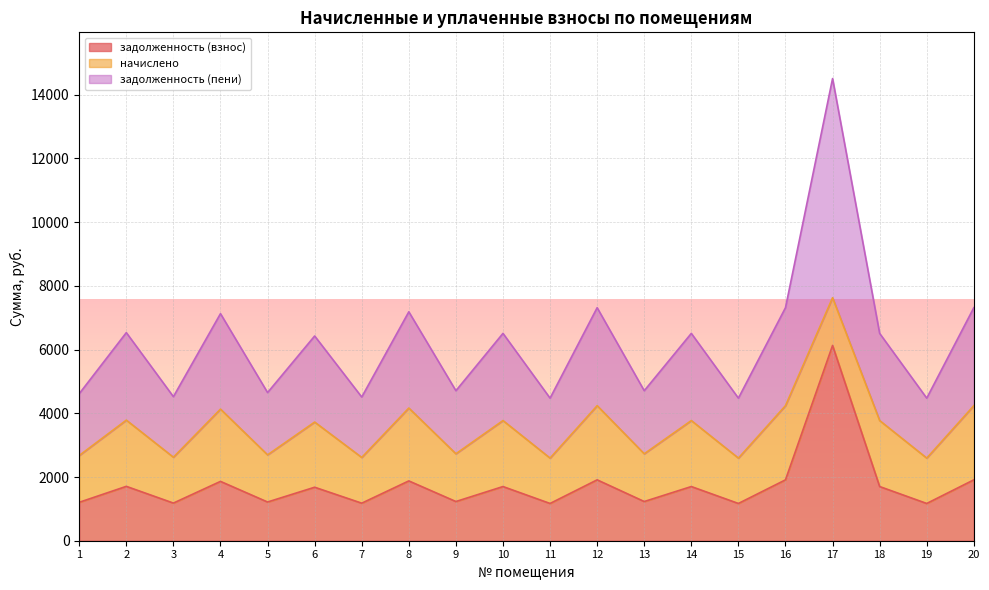

At which label is задолженность (пени) closest to 9492?

12